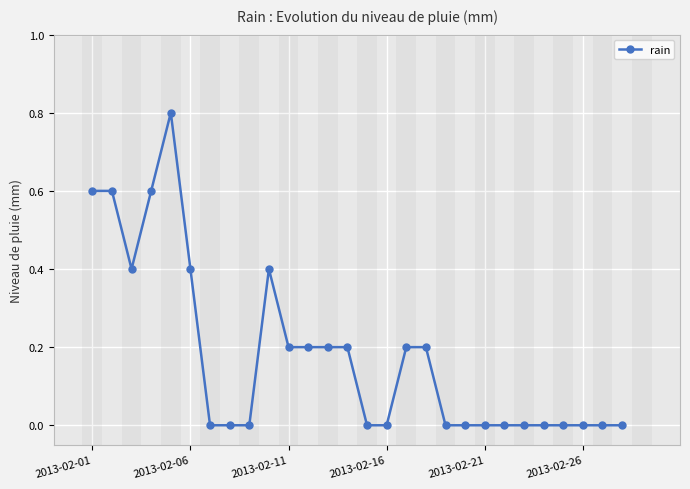

What is the difference between the maximum and minimum values?

0.8